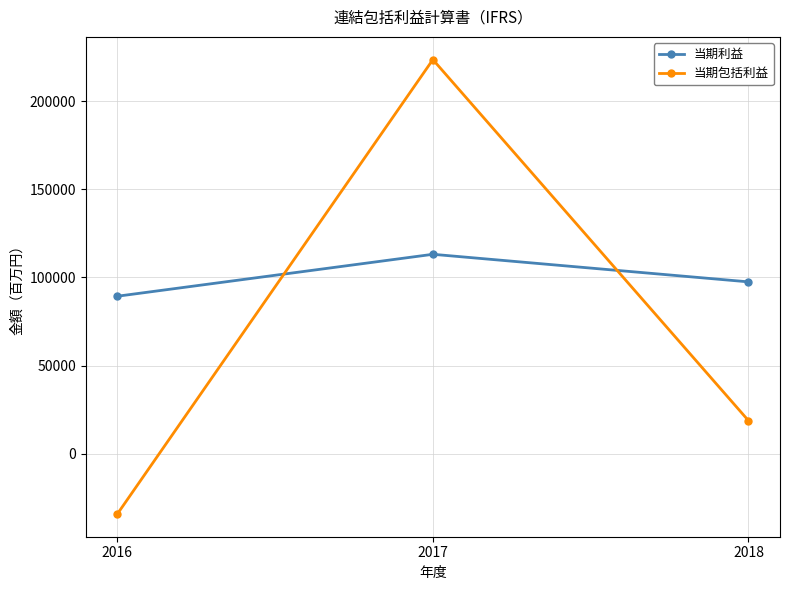

Reading right to left, extract all data points from this chart.

当期利益: 97501	113142	89345
当期包括利益: 18766	223621	-34237